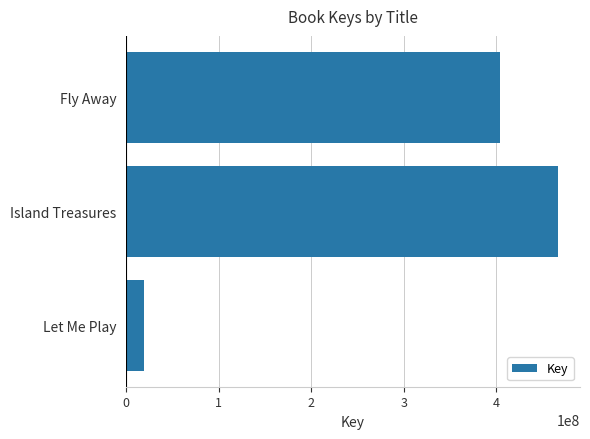

List the labels in order of value, smallest first.

Let Me Play, Fly Away, Island Treasures